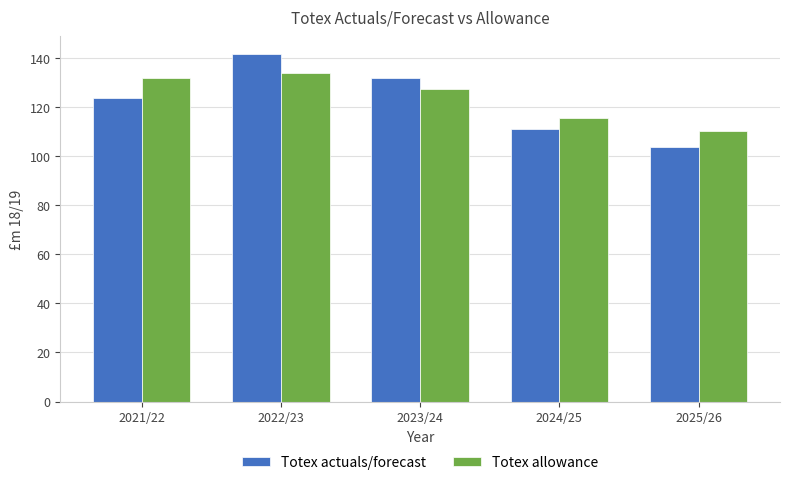

Which series has the widest spread of values?

Totex actuals/forecast